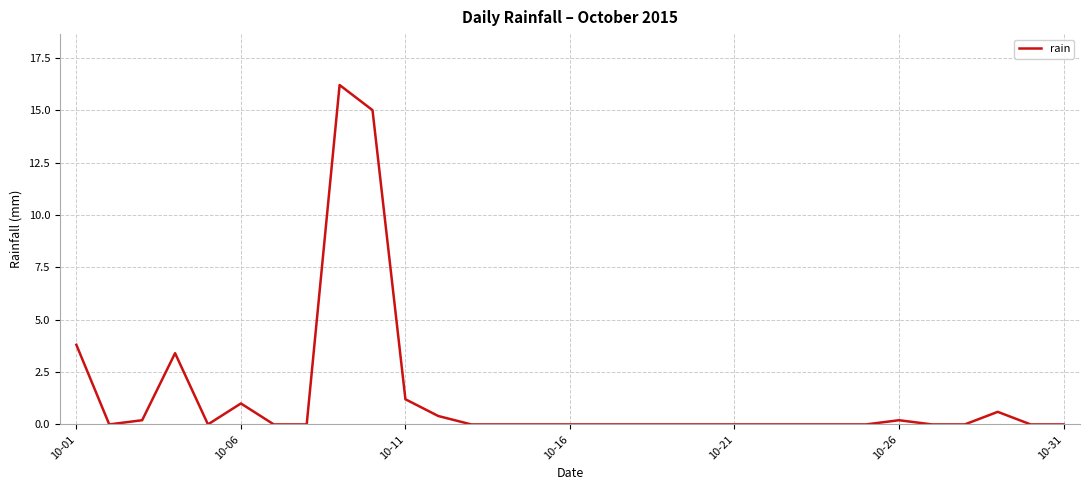

What is the greatest value displayed?

16.2